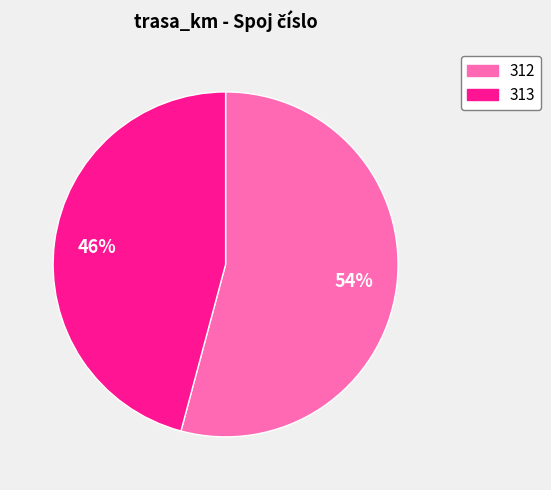

To the nearest percent, what is the combined percentage of 312 and 313?

100%